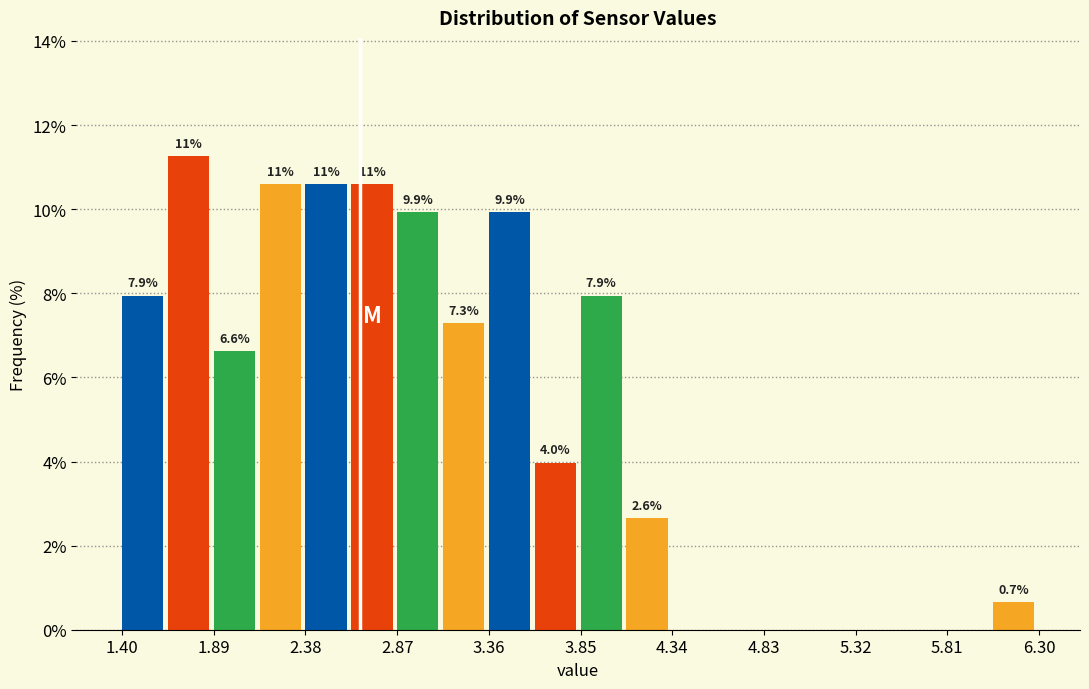

Over which range of the x-axis is the bar tallest?

1.645 to 1.890